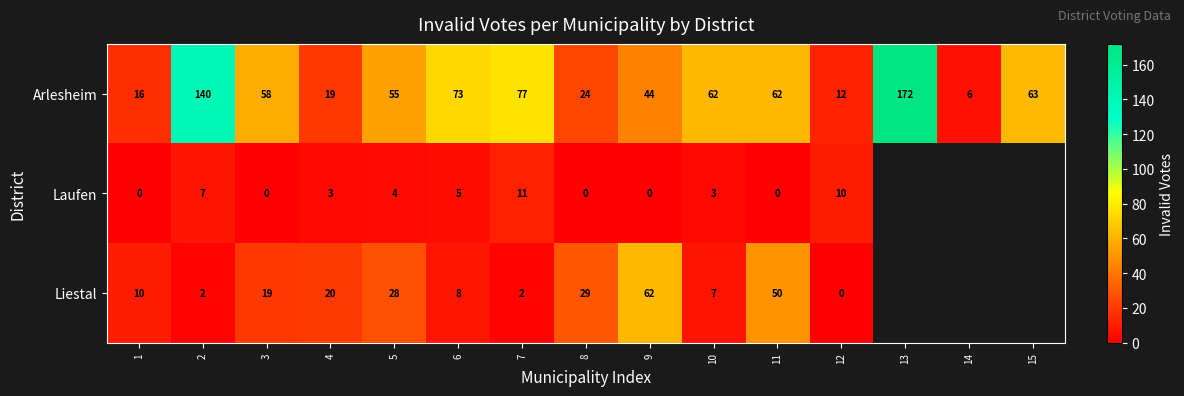

What is the spread (max minus min) of values at 2?

138